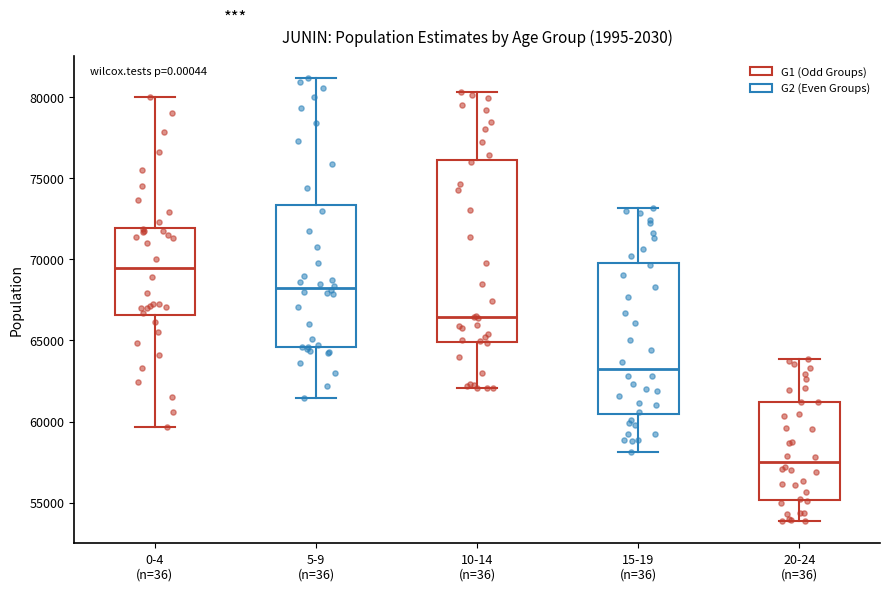

Reading left to right, transcribe this box plot: for each box, give where its median line is, the range the box spans, and where its two whiskers end, as read against the y-axis. The values are not printed on the chart, so give them approximately, as read against the axis.

0-4 (n=36): median 69500, box 66500 to 72000, whiskers 59500 to 80000
5-9 (n=36): median 68000, box 64500 to 73500, whiskers 61500 to 81000
10-14 (n=36): median 66500, box 65000 to 76000, whiskers 62000 to 80500
15-19 (n=36): median 63000, box 60500 to 70000, whiskers 58000 to 73000
20-24 (n=36): median 57500, box 55000 to 61000, whiskers 54000 to 64000